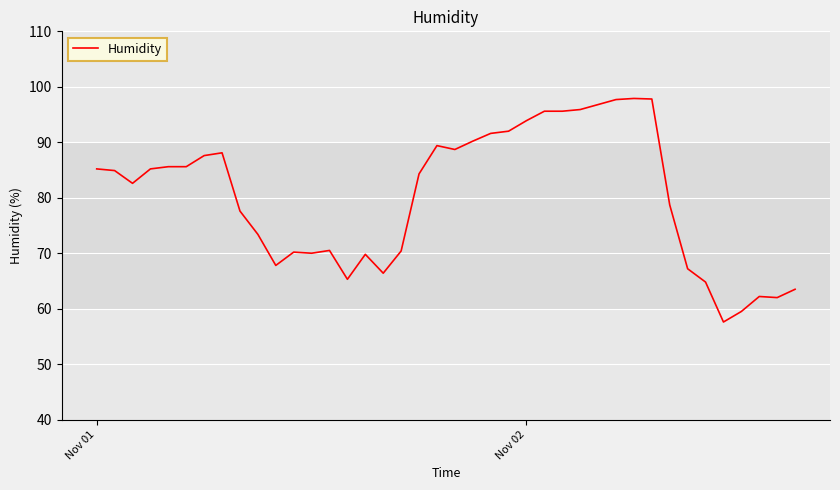

What is the maximum value shown in the chart?

97.9